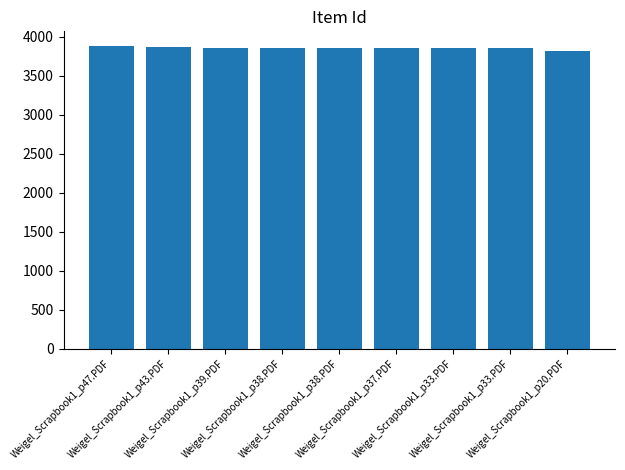

How many values are below 3859?

4